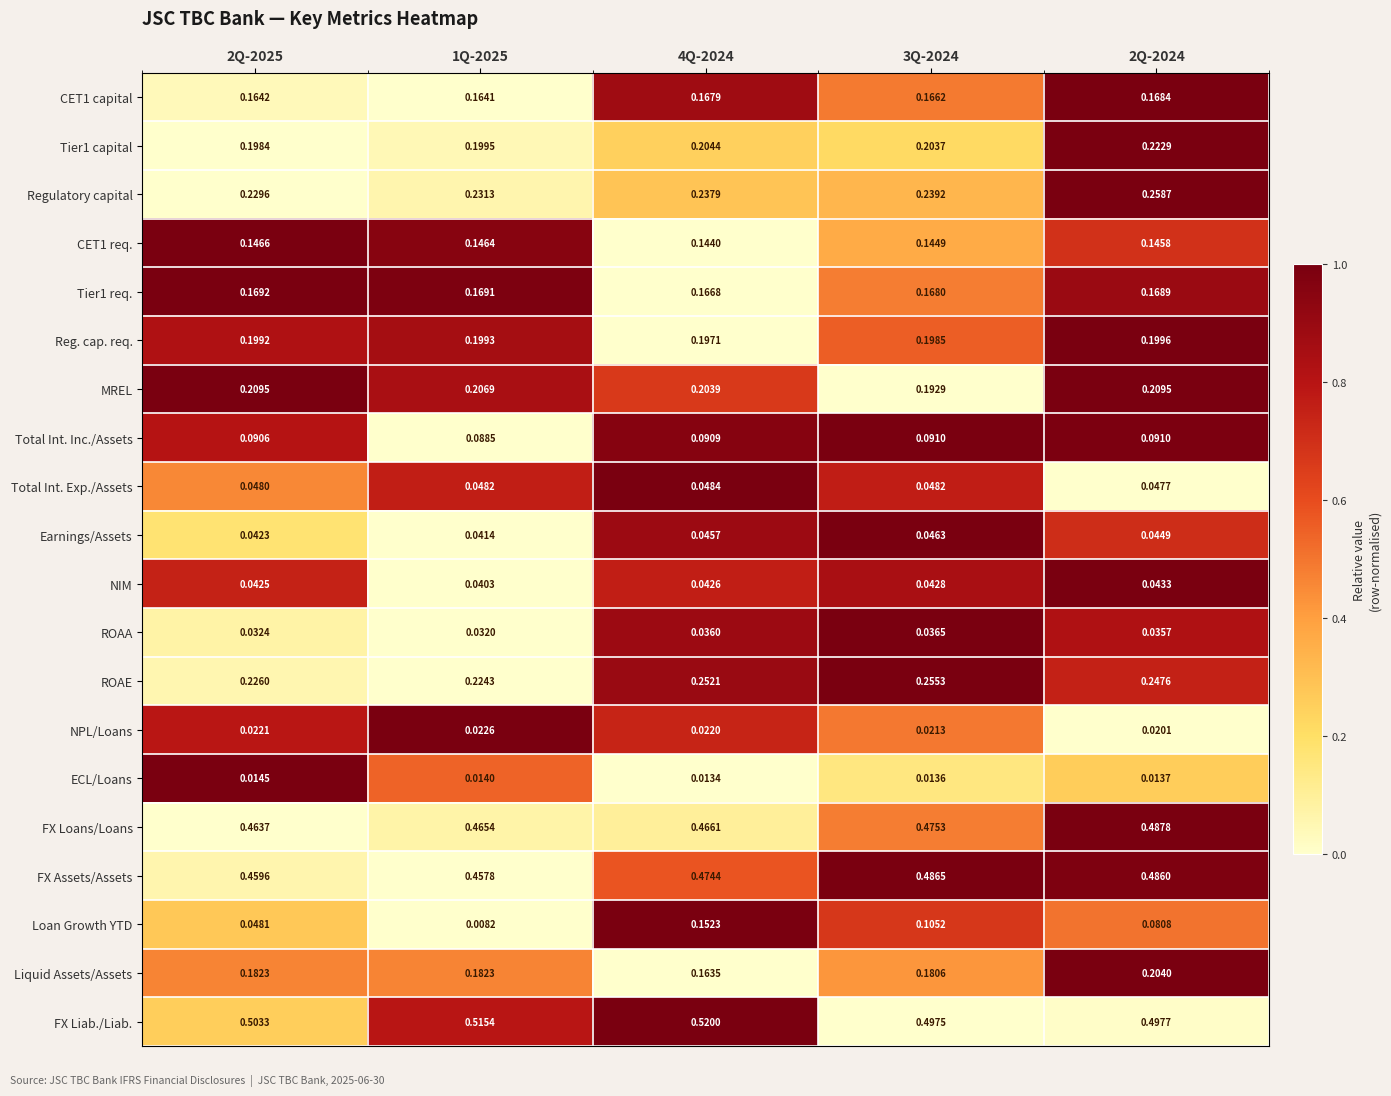

Which series has the largest range (max minus min)?

Loan Growth YTD